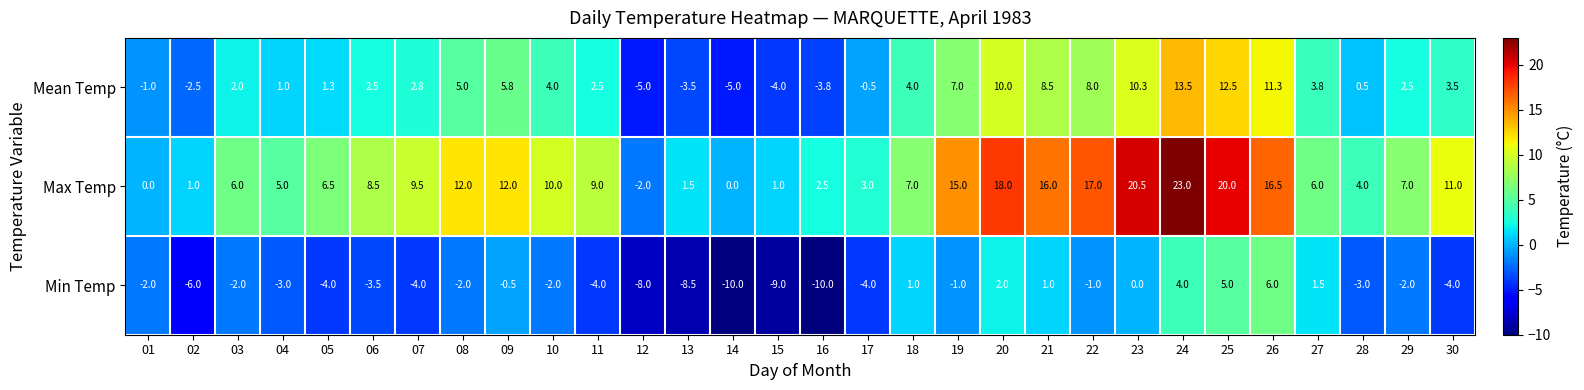

Rank the series at 20 from lowest to highest value.

Min Temp, Mean Temp, Max Temp